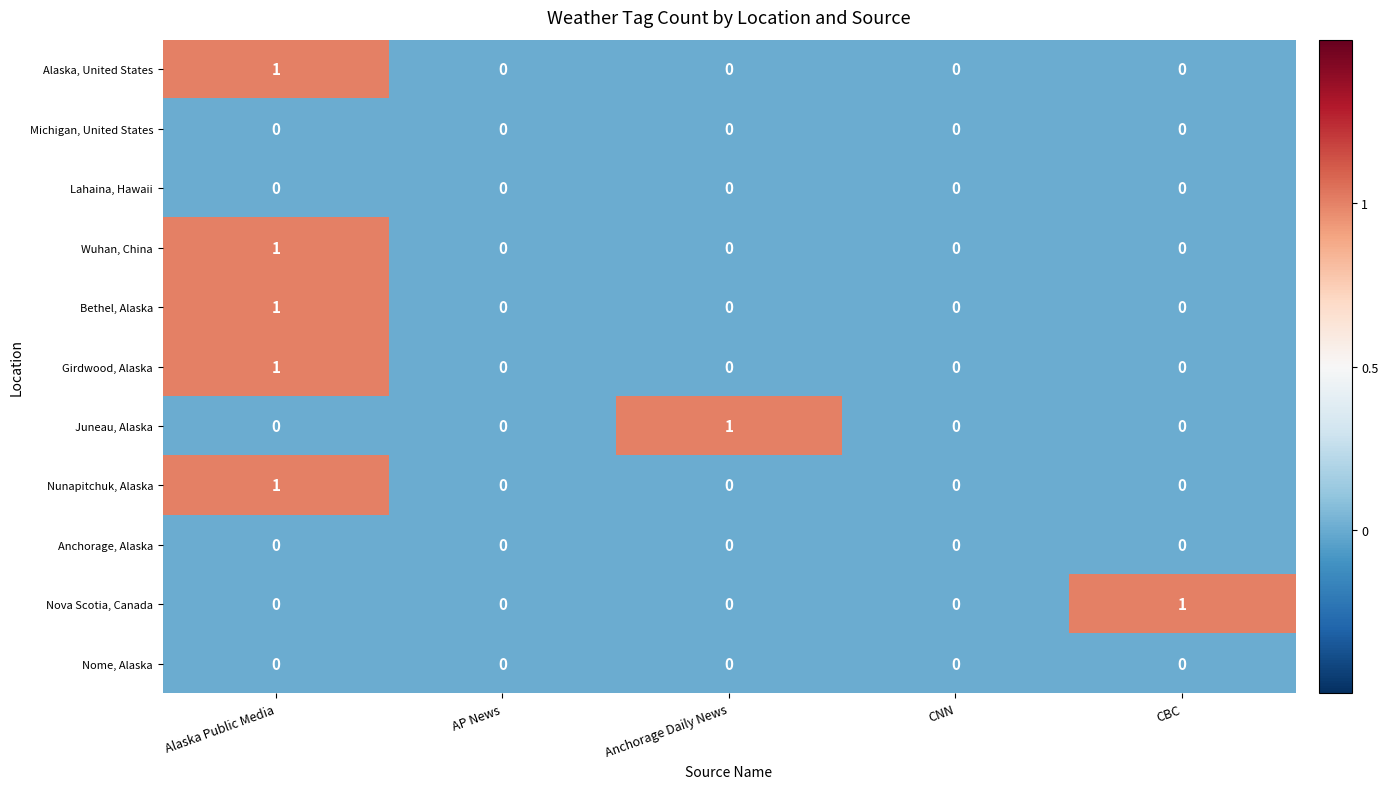

The Nunapitchuk, Alaska series shows 0 at Alaska Public Media. True or false?

False